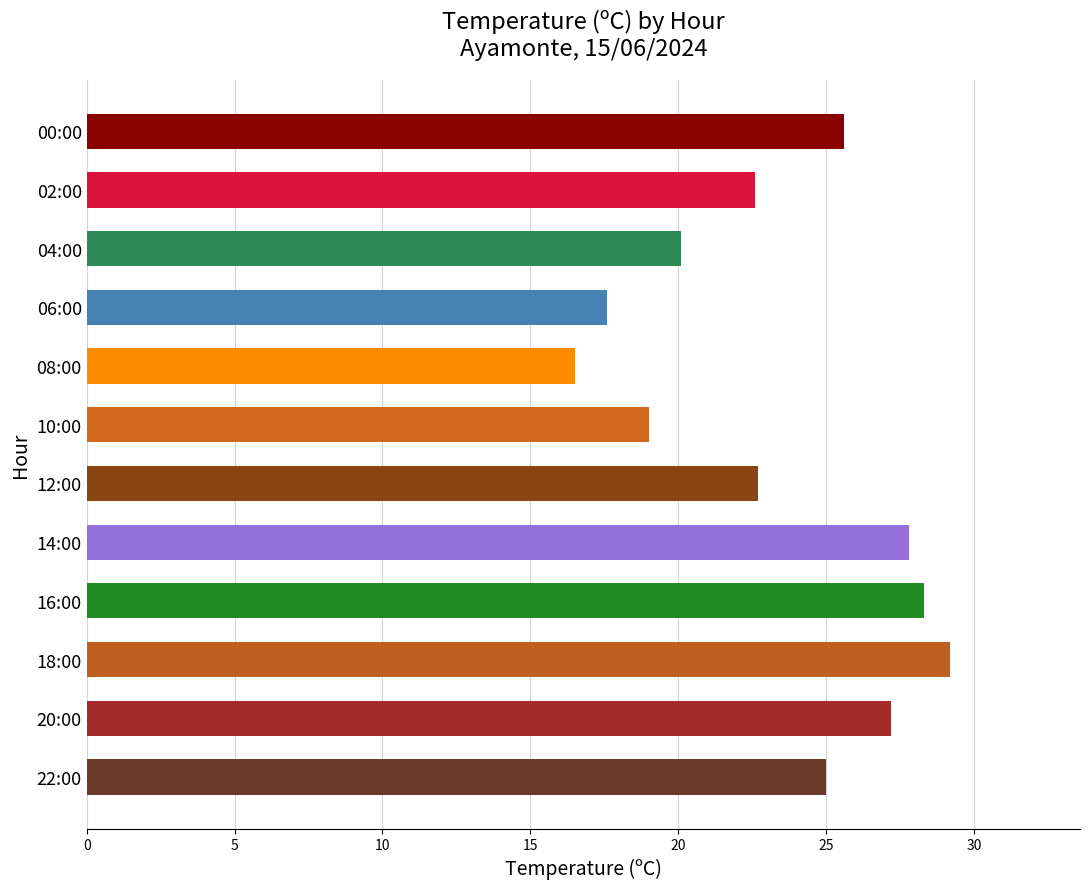

How many data points does each series have?

12